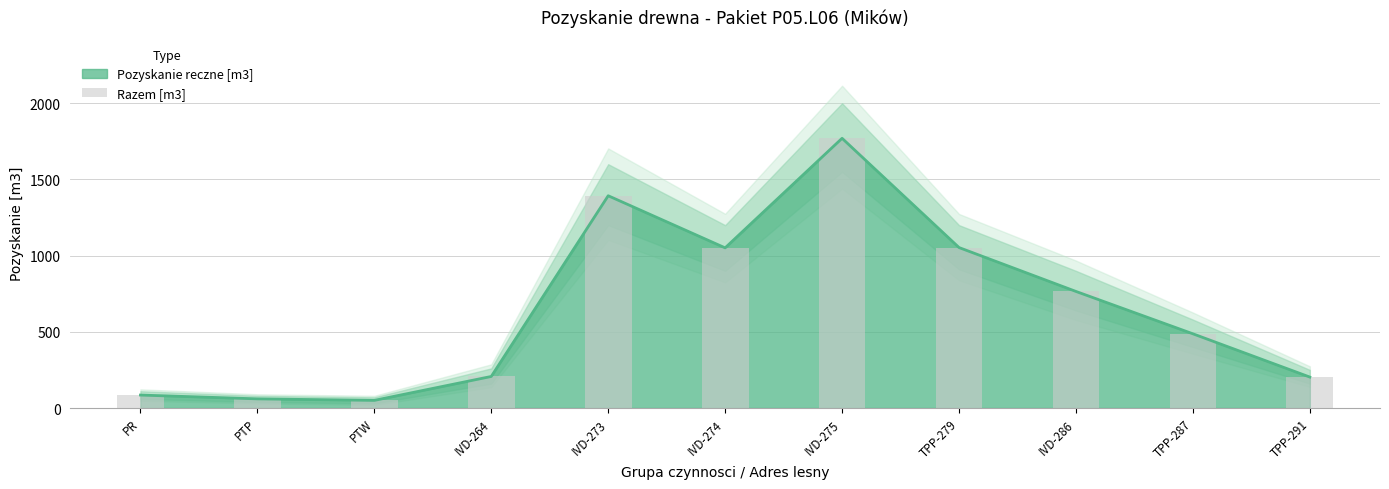

Rank the categories by value from lowest to highest.

PTW, PTP, PR, TPP-291, IVD-264, TPP-287, IVD-286, IVD-274, TPP-279, IVD-273, IVD-275